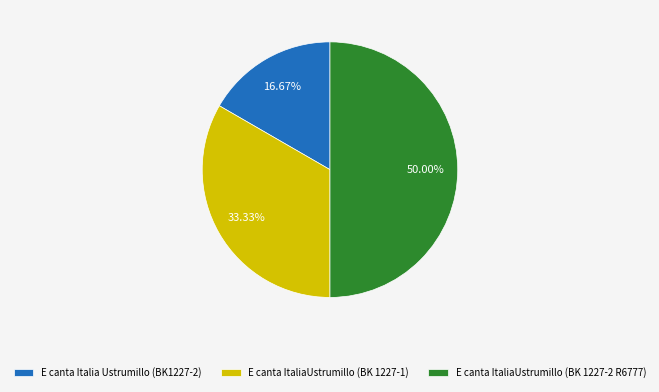

The E canta ItaliaUstrumillo (BK 1227-2 R6777) slice represents 50% of the pie. True or false?

True